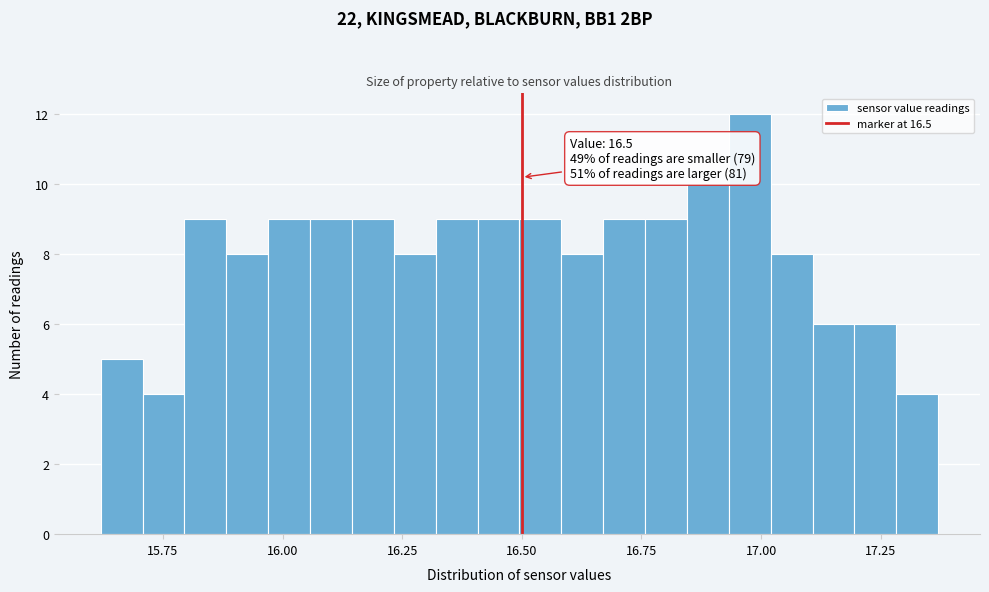

Around what value on the x-axis is the tallest bar? Give the approximate position of its centre, as read against the axis.

17.00